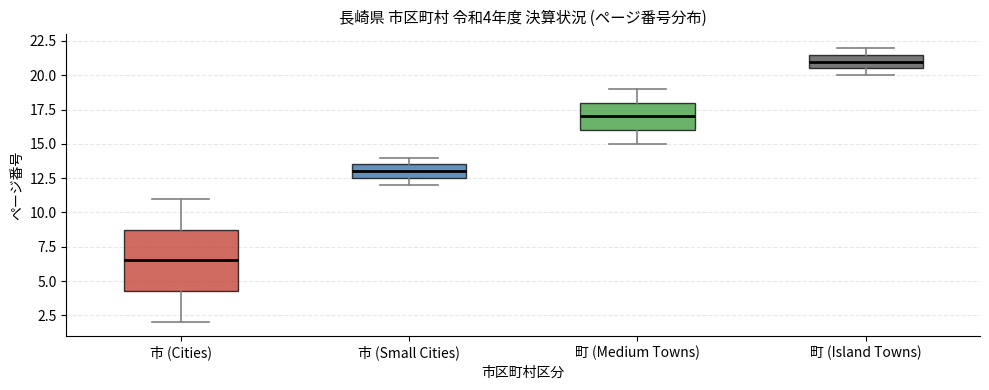

Comparing the boxes themselves (not the whiskers), which one is the tallest?

市 (Cities)